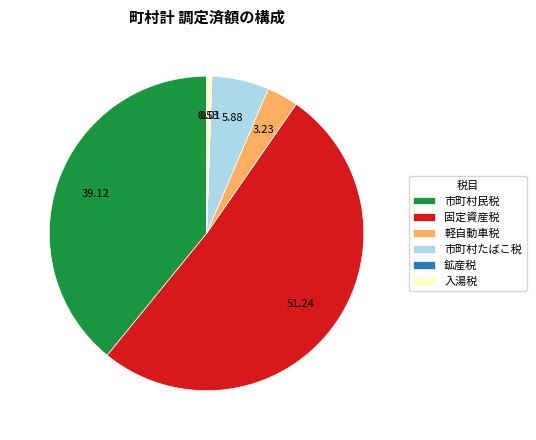

What is the largest slice in the pie chart?

固定資産税